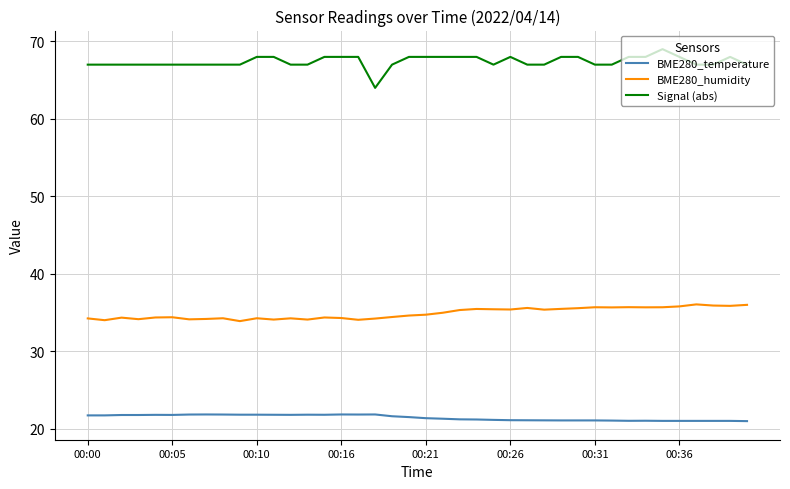

How many lines are shown in the chart?

3